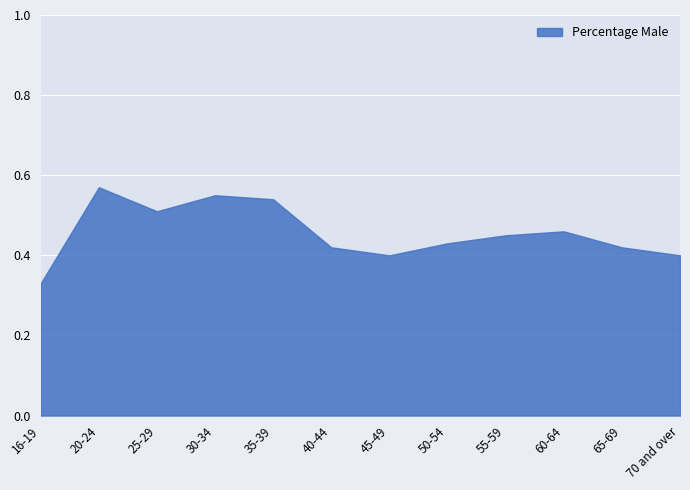

Which has a higher value, 16-19 or 25-29?

25-29